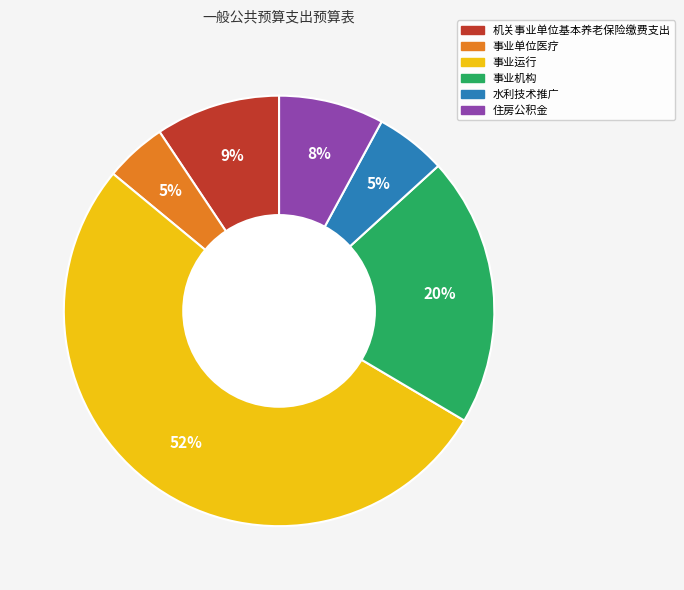

What is the majority slice?

事业运行